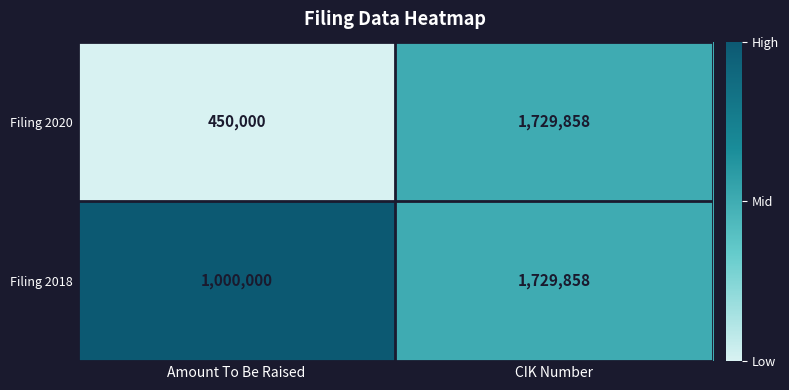

List the labels in order of Filing 2018 value, largest first.

CIK Number, Amount To Be Raised